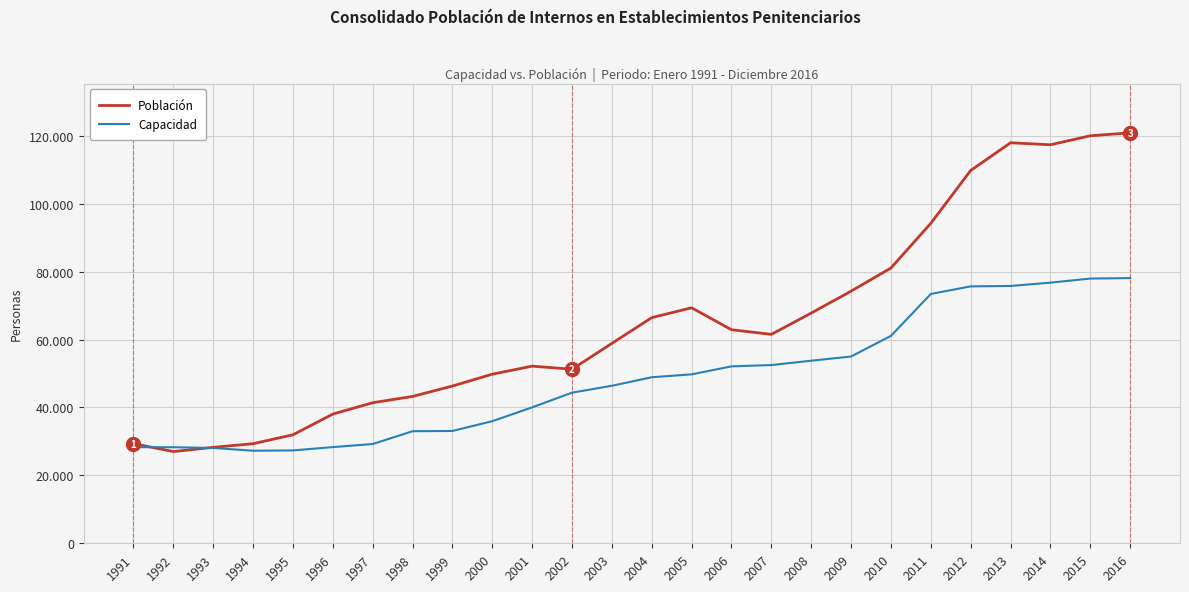

Is the value of Población at 2009 greater than the value of Capacidad at 1994?

Yes